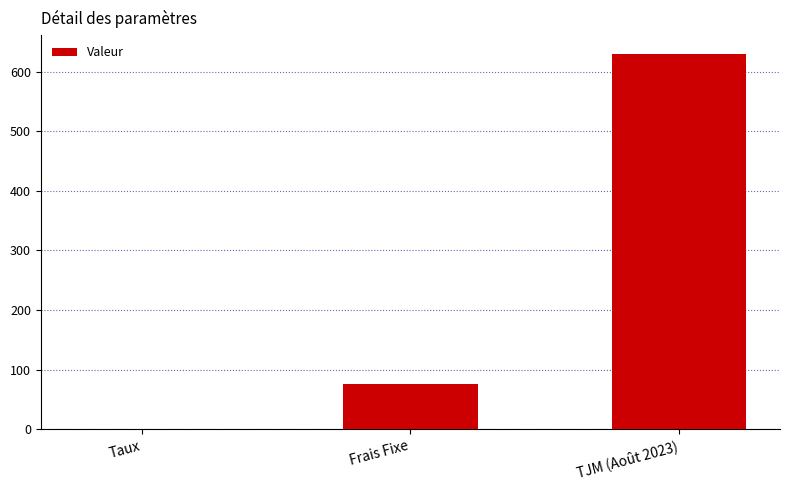

Reading left to right, extract all data points from this chart.

Taux=0.1	Frais Fixe=75.0	TJM (Août 2023)=630.0